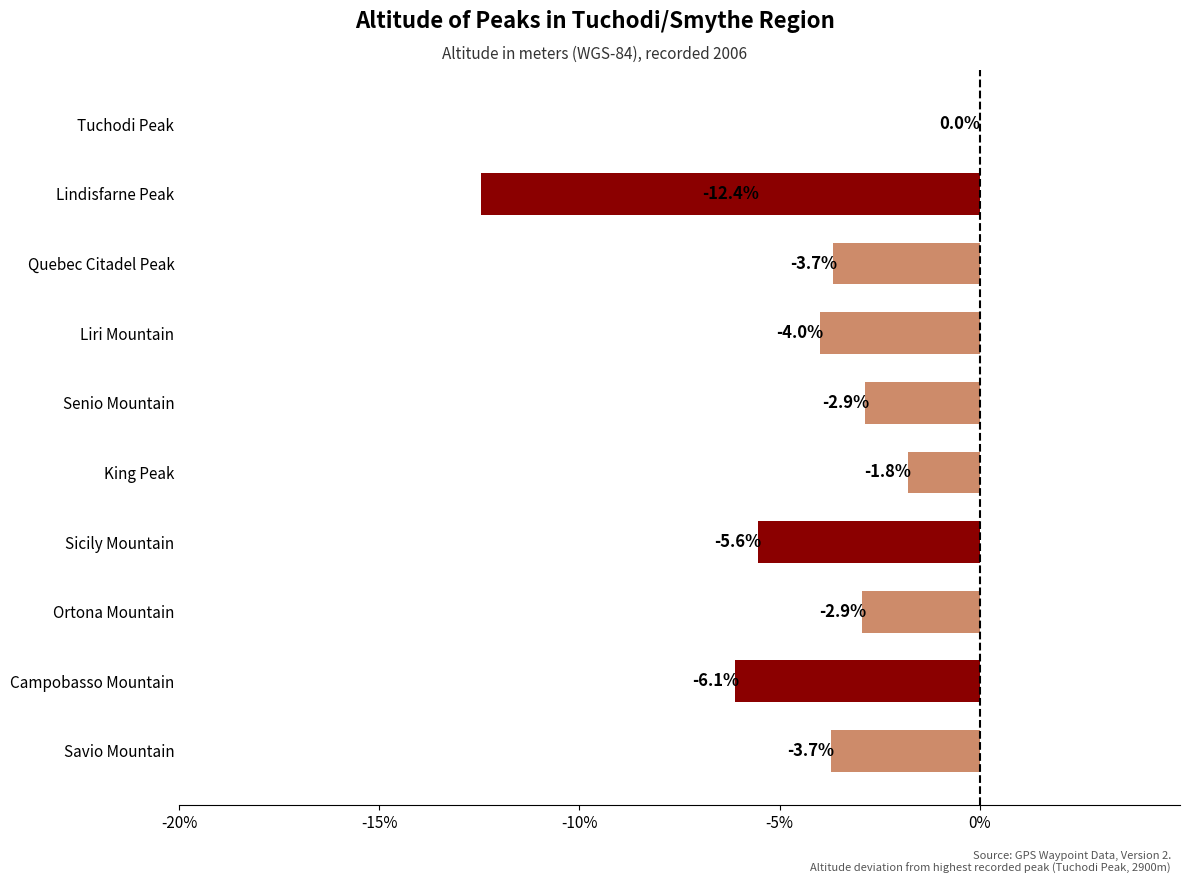

Reading top to bottom, list all the values displayed in this chart.

Tuchodi Peak=0.0	Lindisfarne Peak=-12.4	Quebec Citadel Peak=-3.7	Liri Mountain=-4.0	Senio Mountain=-2.9	King Peak=-1.8	Sicily Mountain=-5.6	Ortona Mountain=-2.9	Campobasso Mountain=-6.1	Savio Mountain=-3.7